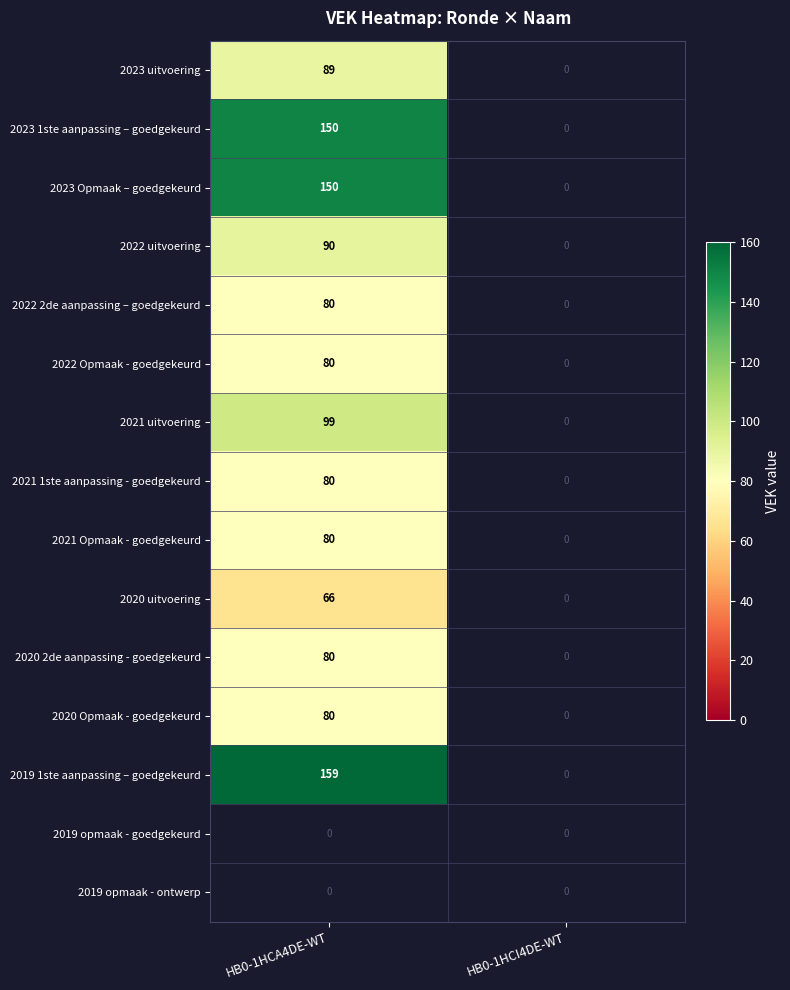

Reading left to right, extract all data points from this chart.

2023 uitvoering: 89	0
2023 1ste aanpassing – goedgekeurd: 150	0
2023 Opmaak – goedgekeurd: 150	0
2022 uitvoering: 90	0
2022 2de aanpassing – goedgekeurd: 80	0
2022 Opmaak - goedgekeurd: 80	0
2021 uitvoering: 99	0
2021 1ste aanpassing - goedgekeurd: 80	0
2021 Opmaak - goedgekeurd: 80	0
2020 uitvoering: 66	0
2020 2de aanpassing - goedgekeurd: 80	0
2020 Opmaak - goedgekeurd: 80	0
2019 1ste aanpassing – goedgekeurd: 159	0
2019 opmaak - goedgekeurd: 0	0
2019 opmaak - ontwerp: 0	0